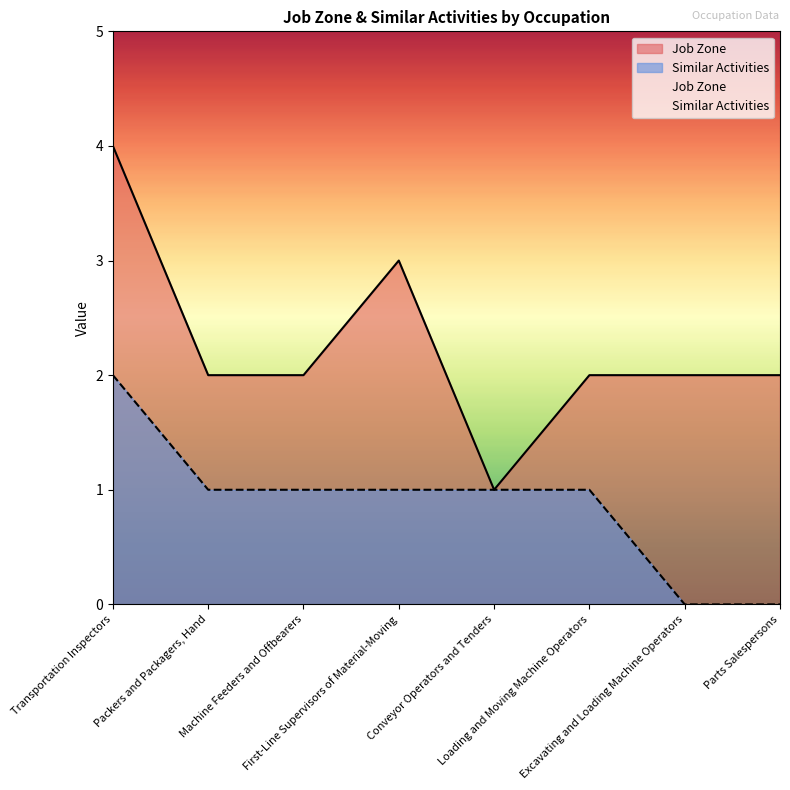

What is the label of the 5th point from the right?

First-Line Supervisors of Material-Moving